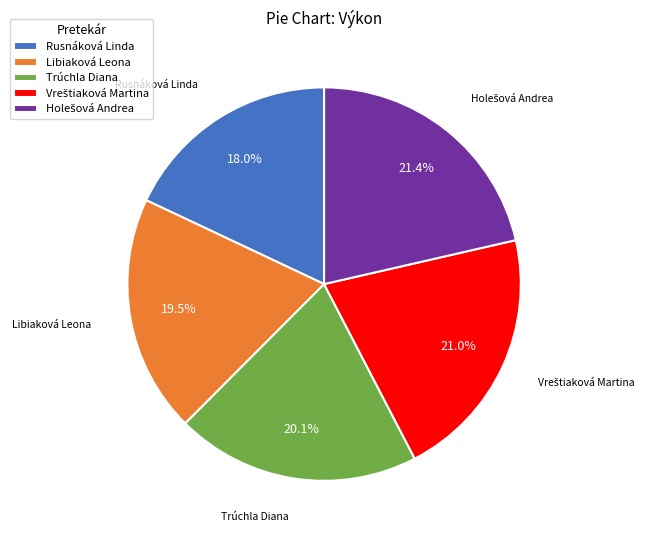

Approximately how many times larger is the value at Rusnáková Linda compared to Trúchla Diana?

0.9